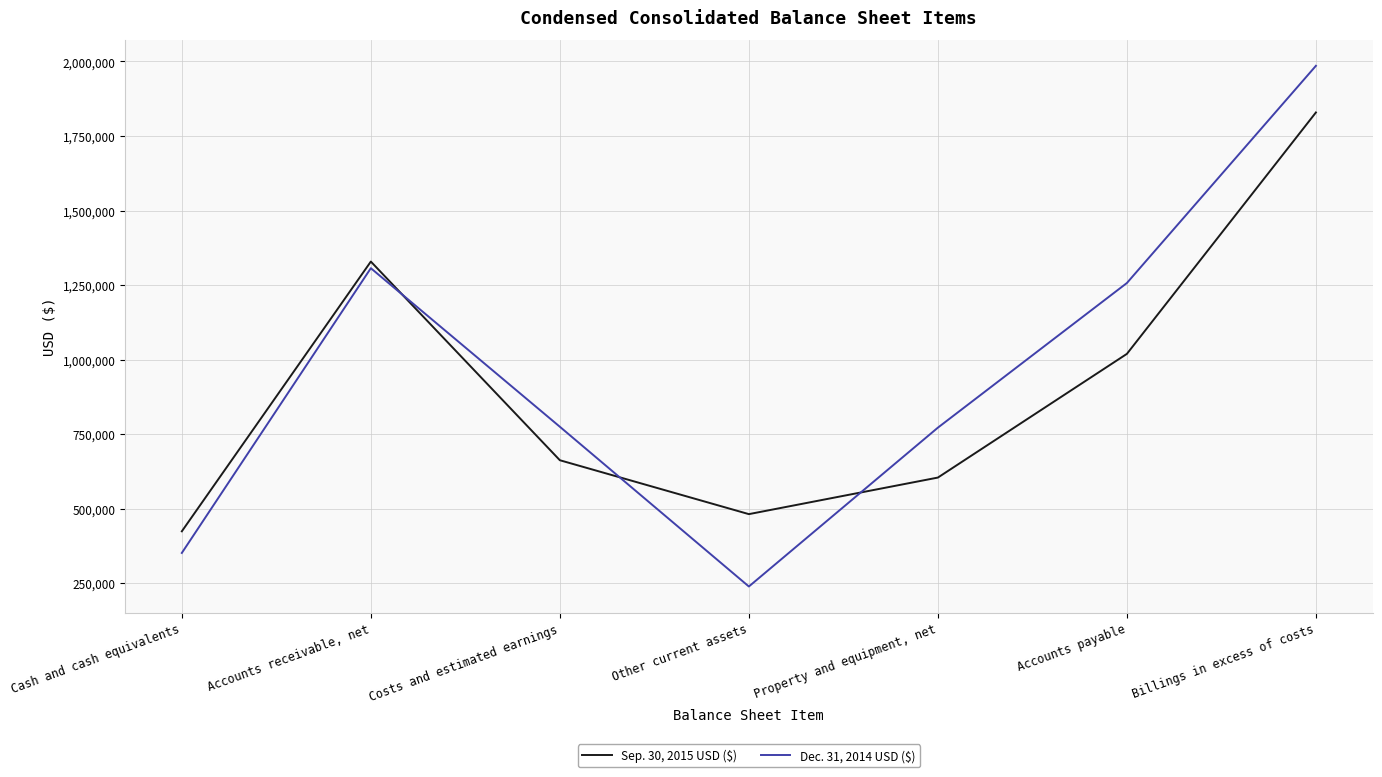

What is the sum of the Dec. 31, 2014 USD ($) values at Accounts payable and Costs and estimated earnings?

2031498